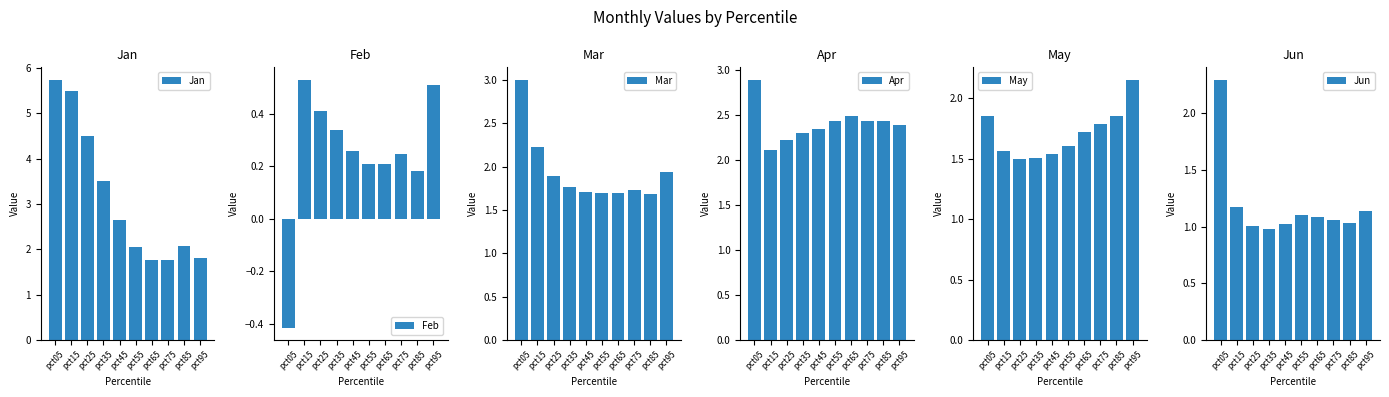

What is the difference between the May values at pct75 and pct05?

0.1